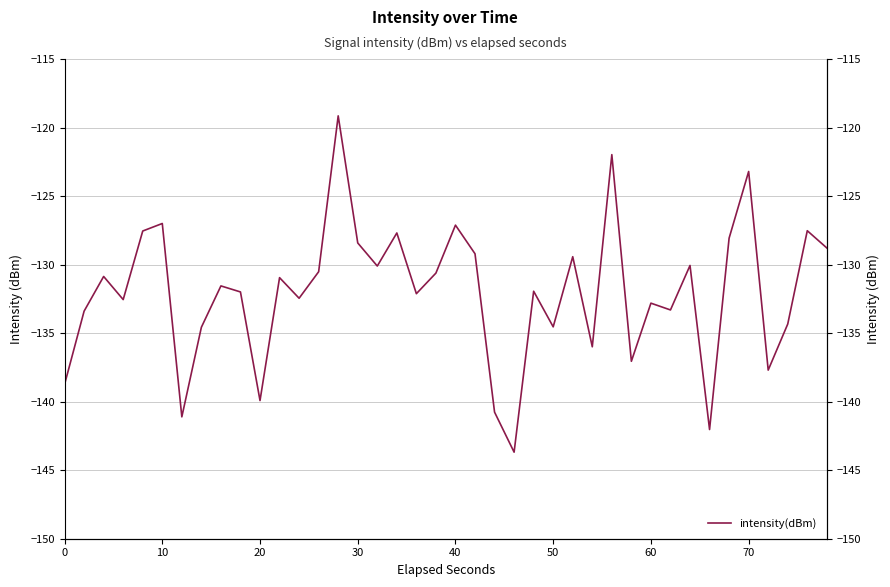

Reading right to left, list all the values displayed in this chart.

-128.8	-127.5	-134.3	-137.7	-123.2	-128.1	-142.0	-130.1	-133.3	-132.8	-137.1	-122.0	-136.0	-129.4	-134.5	-131.9	-143.7	-140.8	-129.2	-127.1	-130.6	-132.1	-127.7	-130.1	-128.4	-119.1	-130.5	-132.5	-131.0	-139.9	-132.0	-131.6	-134.6	-141.1	-127.0	-127.5	-132.6	-130.9	-133.4	-138.7